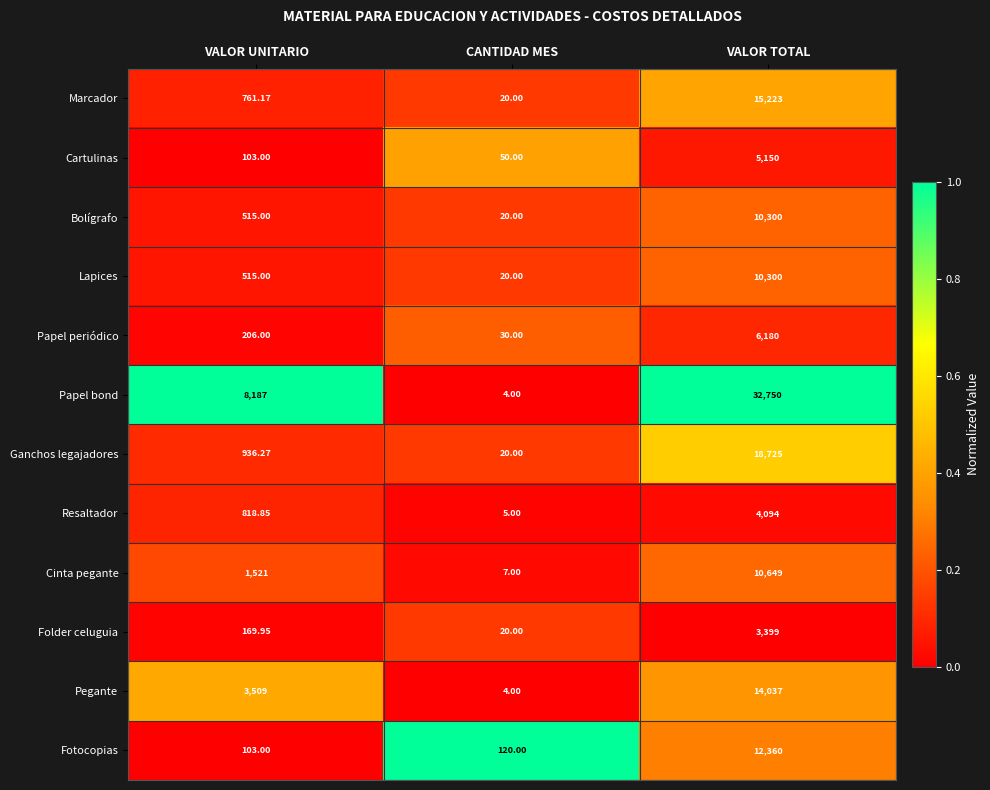

What is the greatest value displayed?

32750.0